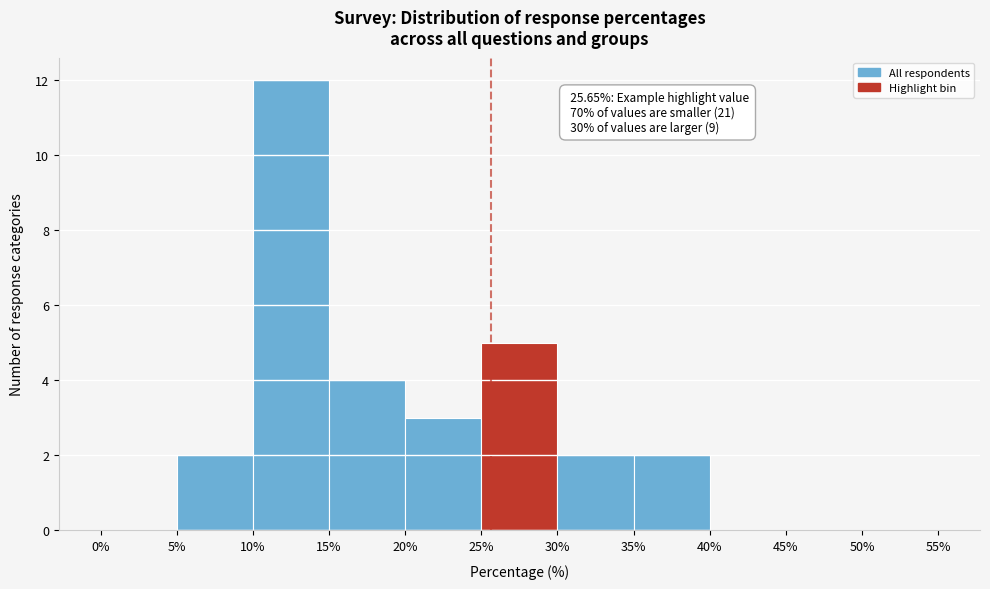

Over which range of the x-axis is the bar tallest?

10% to 15%